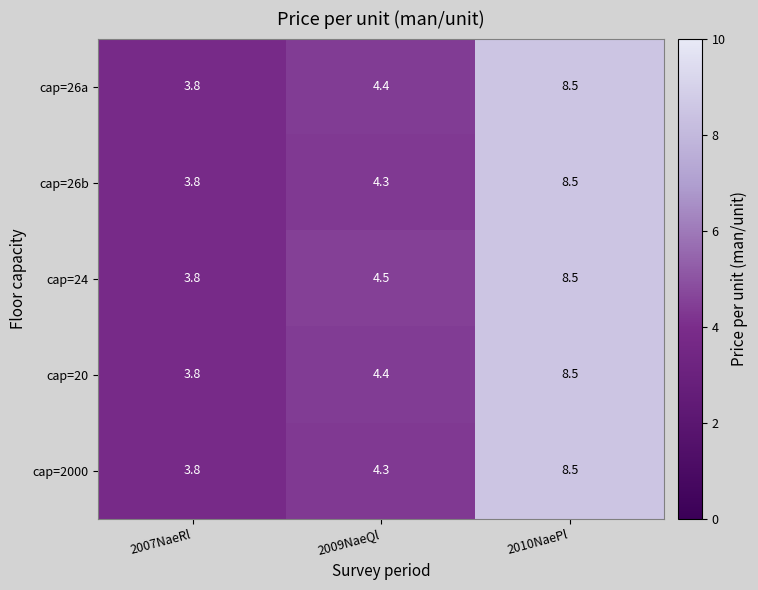

Which series changed the most between 2007NaeRl and 2009NaeQl?

cap=24